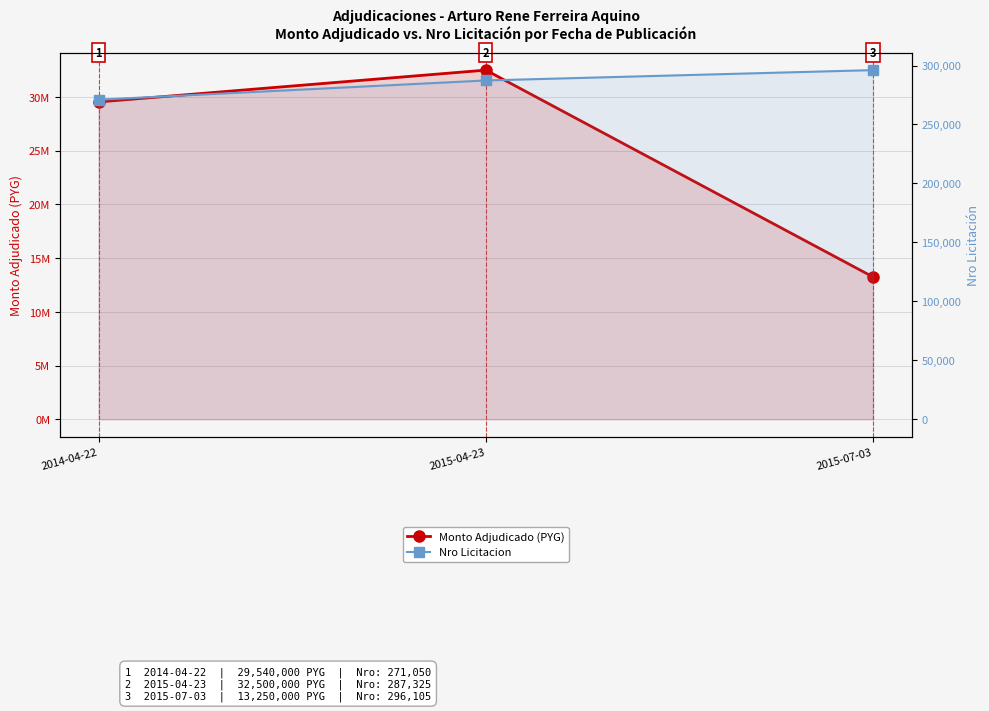

What is the sum of all Monto Adjudicado (PYG) values?

75290000